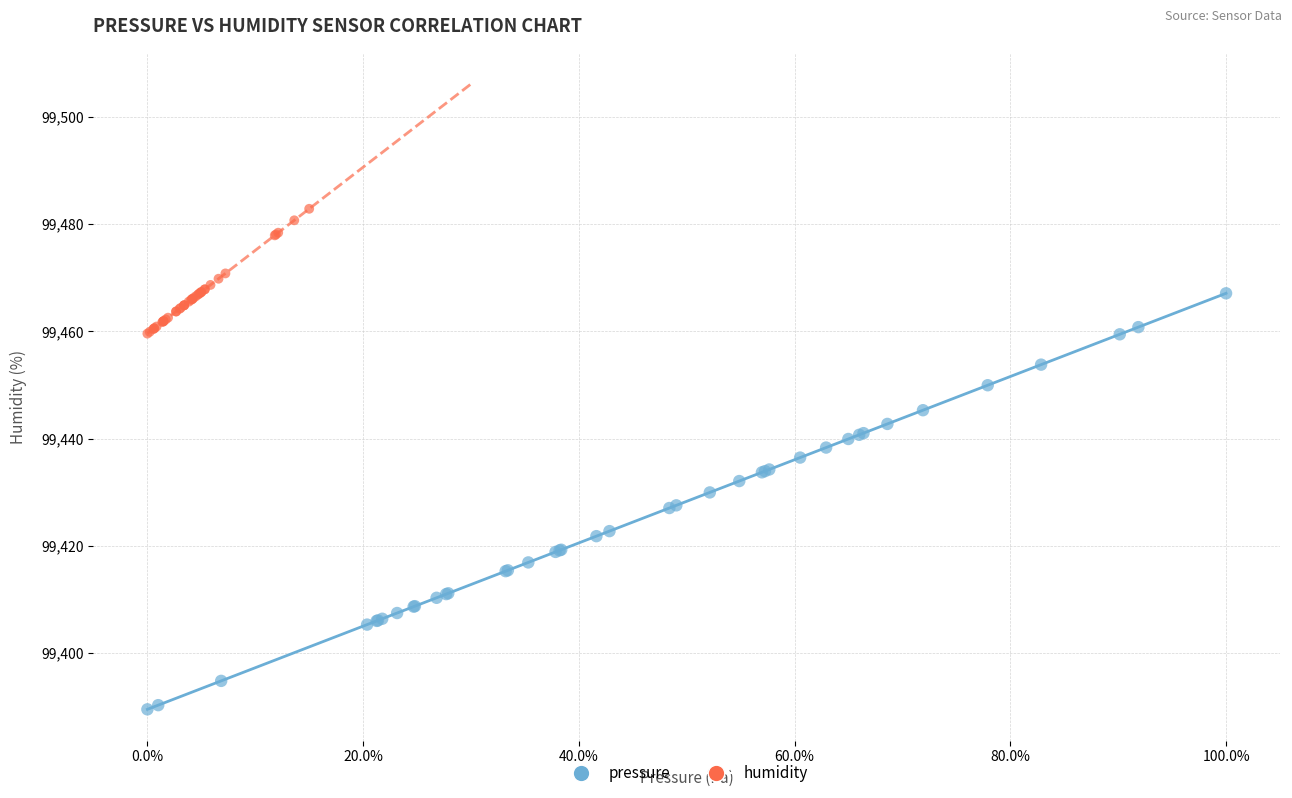

Which series contains the lowest Y value?

pressure